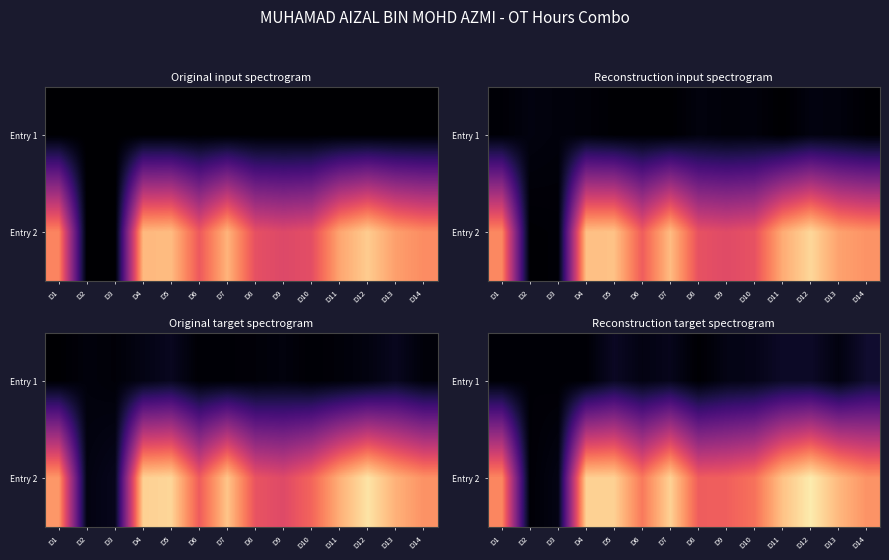

What is the smallest value displayed?

0.1